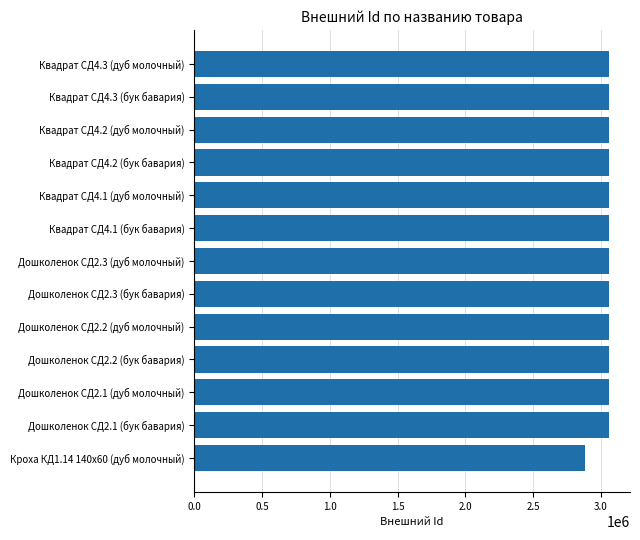

Between Дошколенок СД2.1 (дуб молочный) and Кроха КД1.14 140x60 (дуб молочный), which is larger?

Дошколенок СД2.1 (дуб молочный)